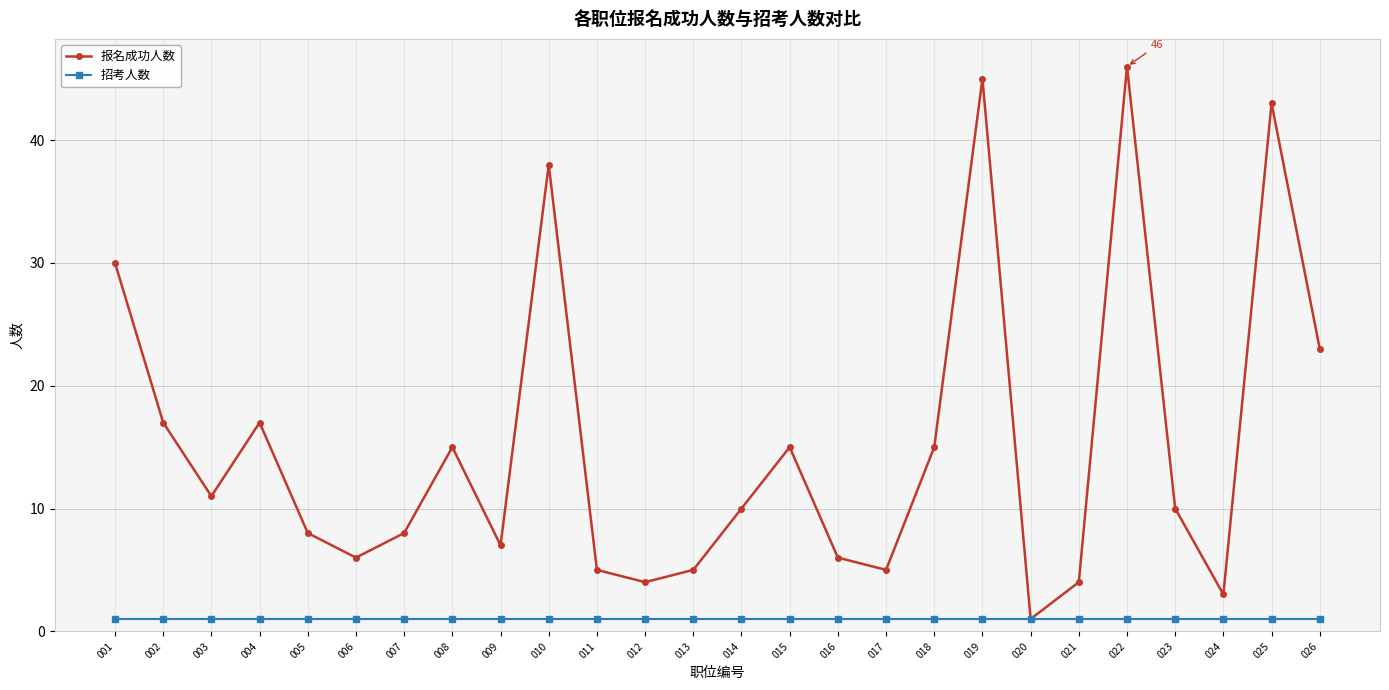

How many data points does each series have?

26